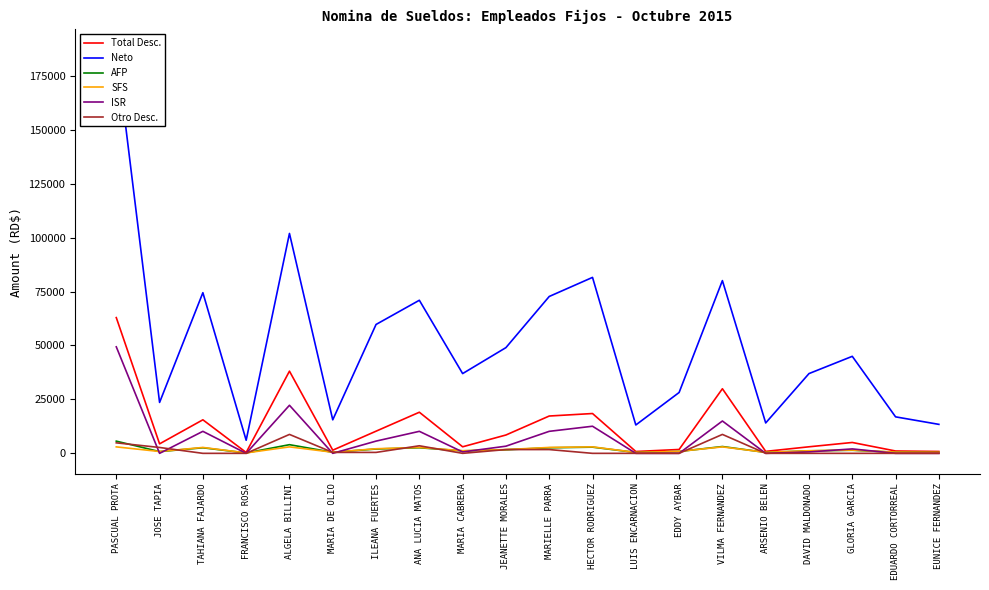

What is the greatest value displayed?

187086.9